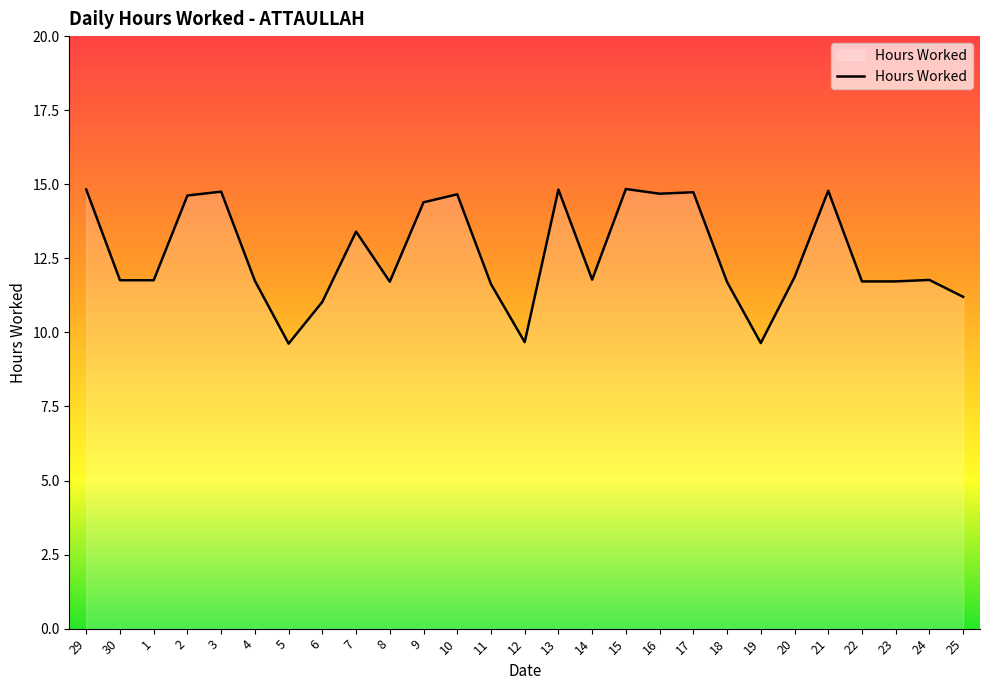

Is it true that the value at 29 is 14.8?

True